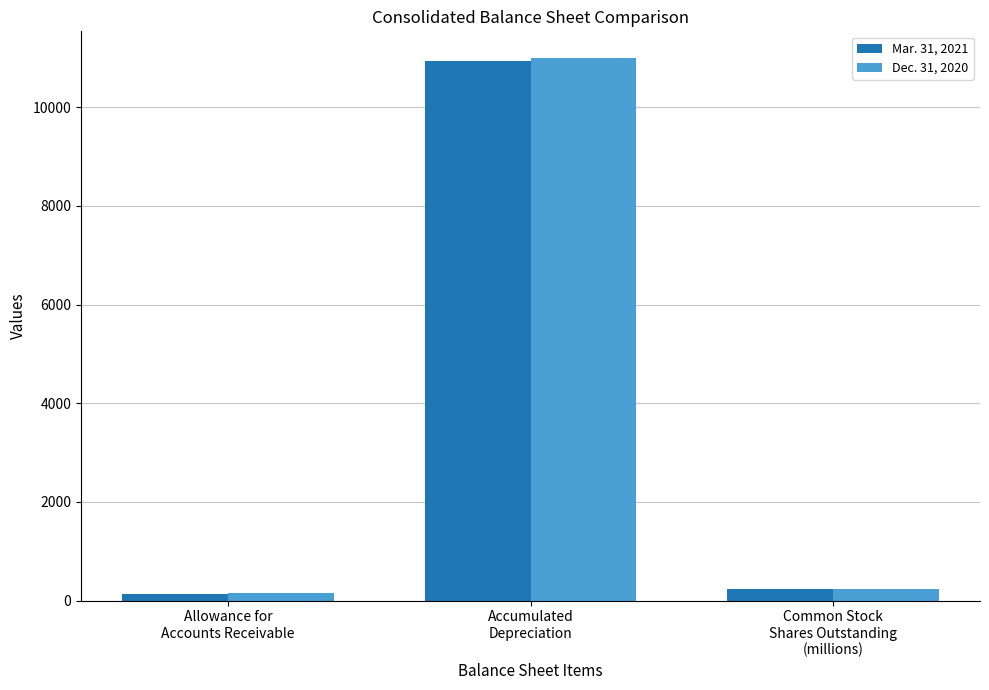

Reading left to right, list all the values displayed in this chart.

Mar. 31, 2021: Allowance for
Accounts Receivable=144	Accumulated
Depreciation=10935	Common Stock
Shares Outstanding
(millions)=235
Dec. 31, 2020: Allowance for
Accounts Receivable=150	Accumulated
Depreciation=10991	Common Stock
Shares Outstanding
(millions)=233